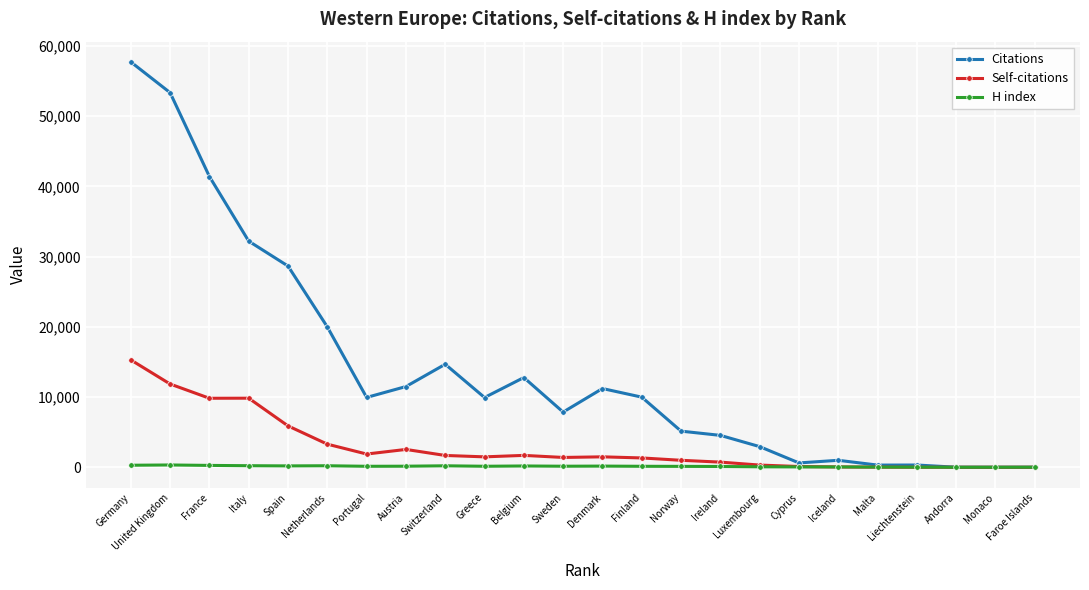

Which series has the largest range (max minus min)?

Citations